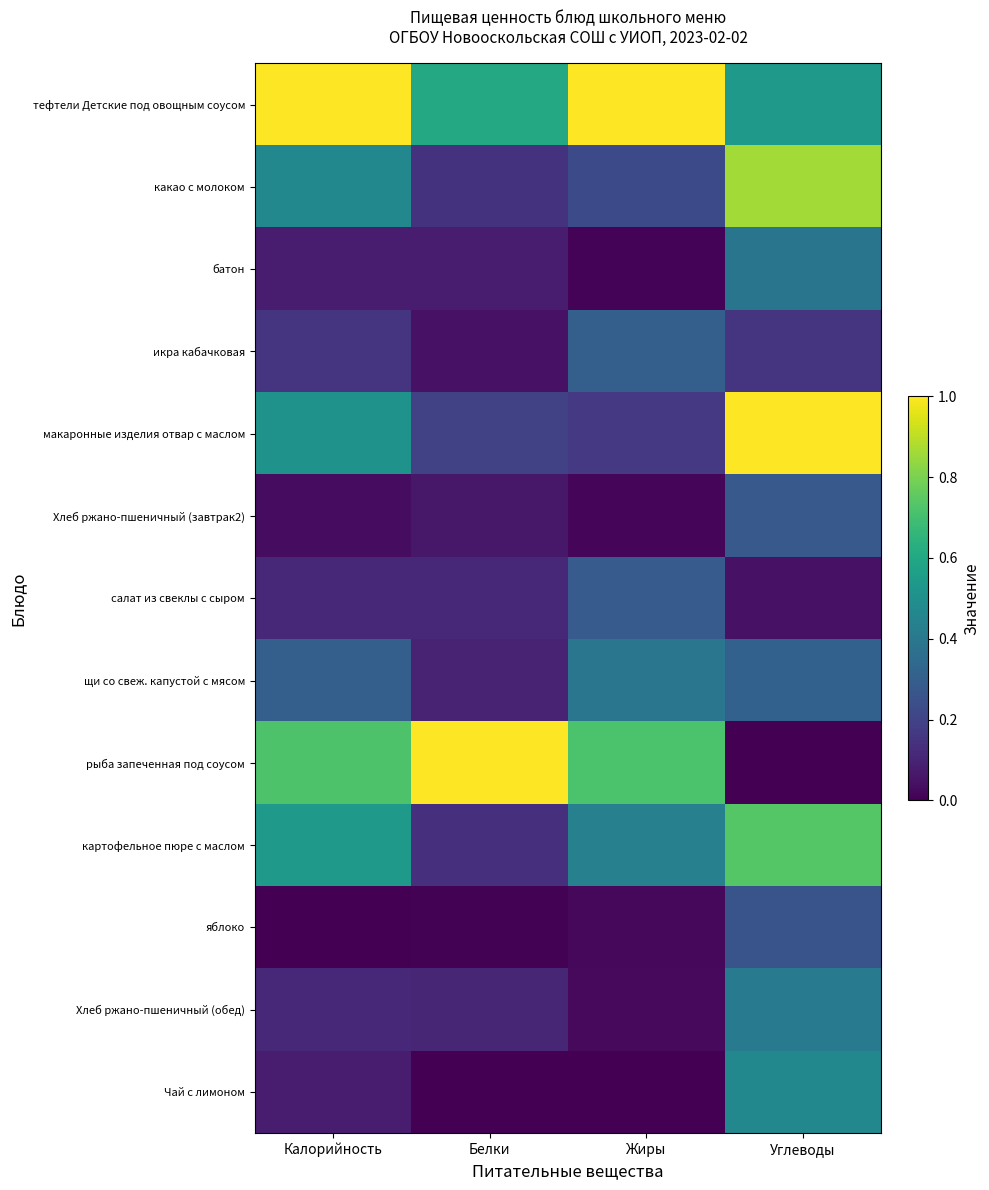

At Калорийность, list the series in order from smallest to largest.

яблоко, Хлеб ржано-пшеничный (завтрак2), Чай с лимоном, батон, Хлеб ржано-пшеничный (обед), салат из свеклы с сыром, икра кабачковая, щи со свеж. капустой с мясом, какао с молоком, макаронные изделия отвар с маслом, картофельное пюре с маслом, рыба запеченная под соусом, тефтели Детские под овощным соусом